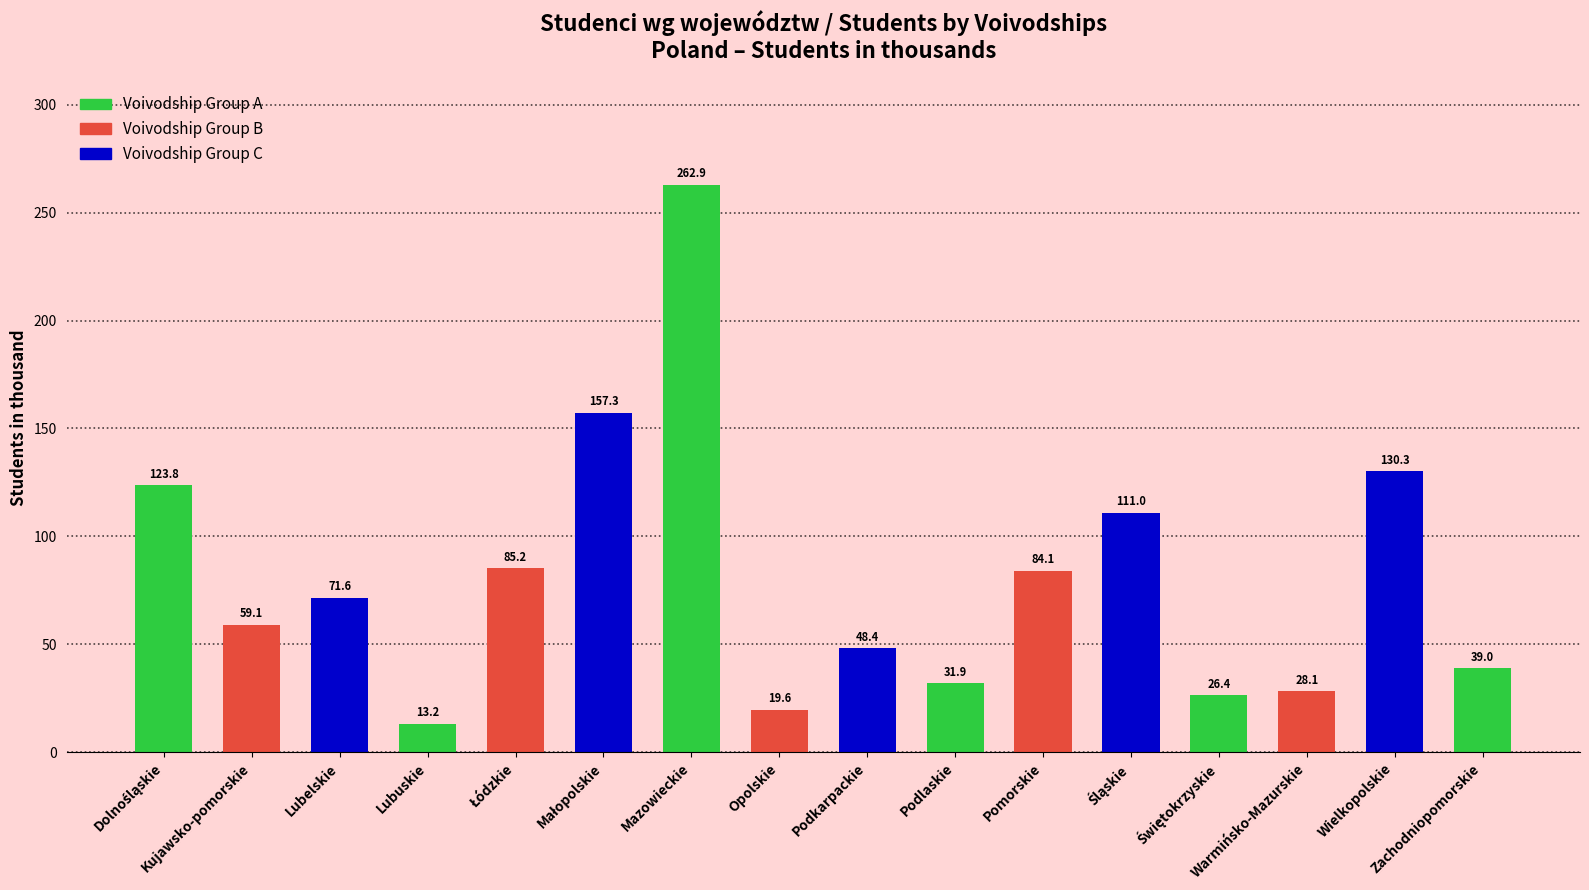

What is the label of the 2nd bar from the left?

Kujawsko-pomorskie